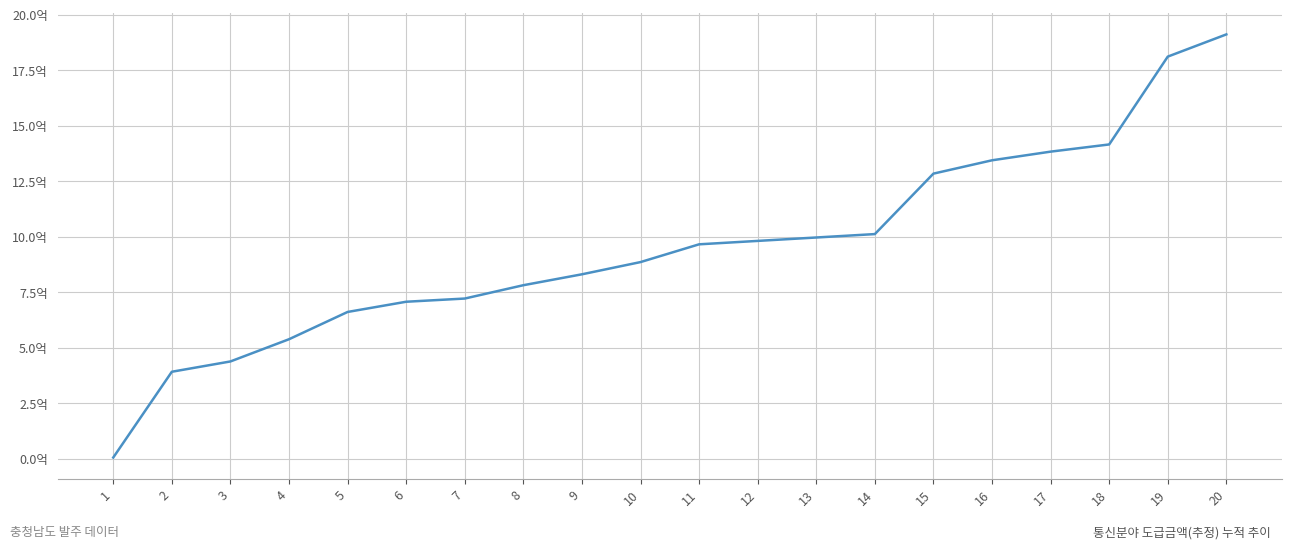

Does the chart display data point markers on the line(s)?

No